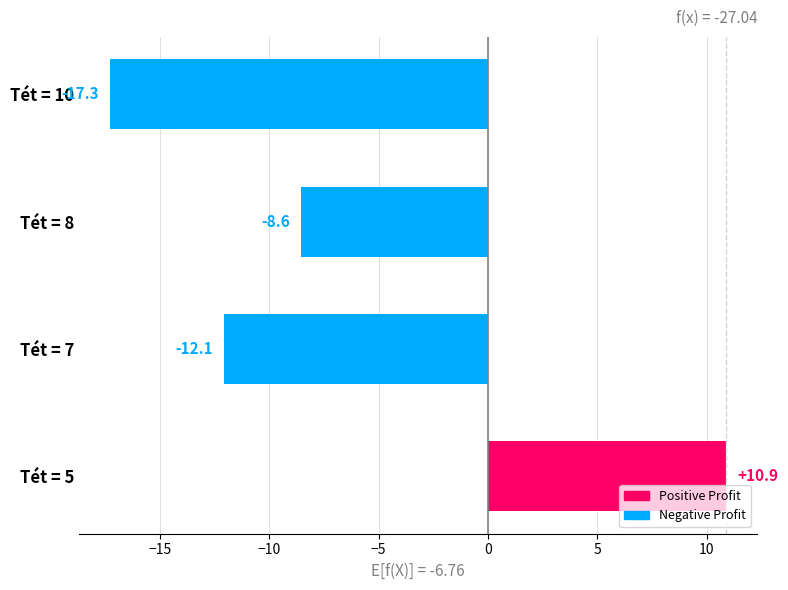

Are the bars grouped side by side (vs. stacked)?

No